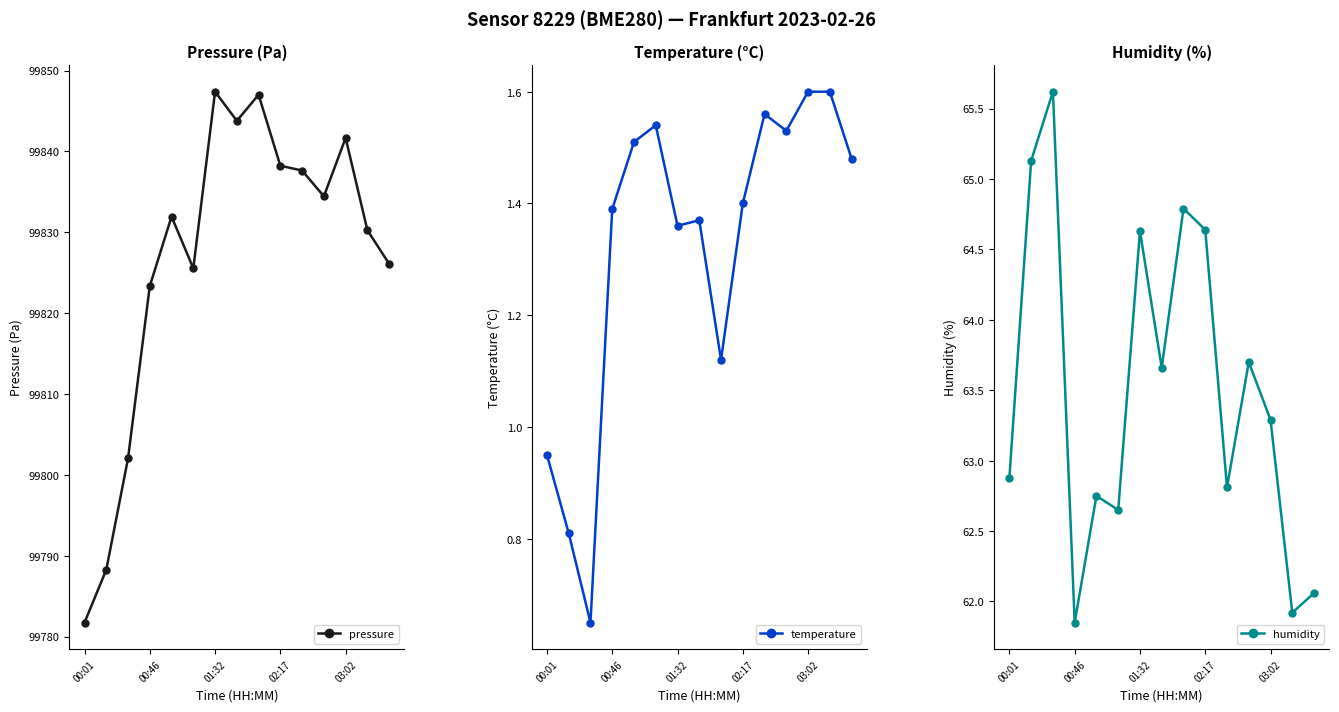

True or false: pressure has more than 0 interior local peaks.

True